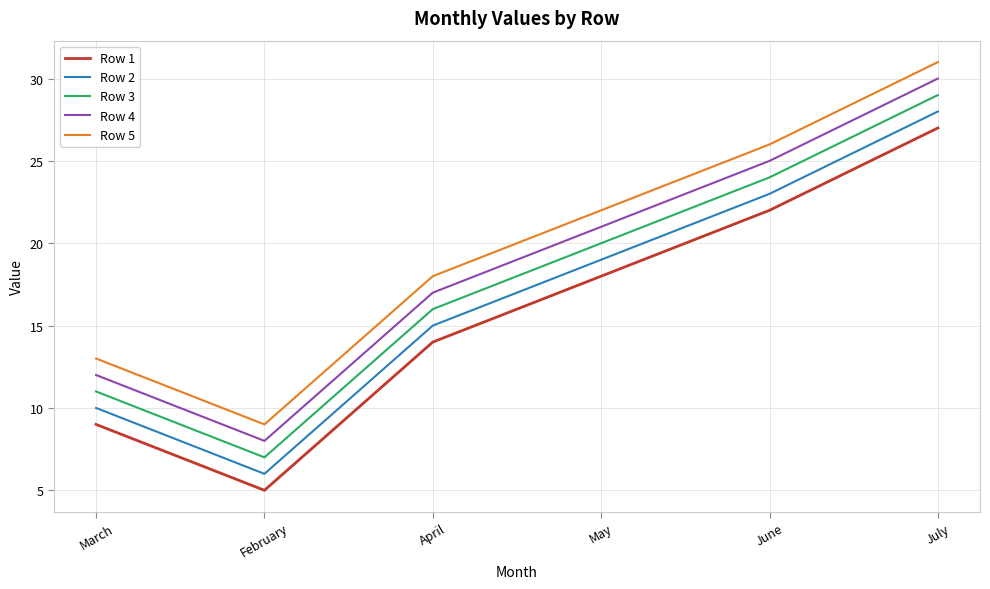

What is the sum of all Row 1 values?

95